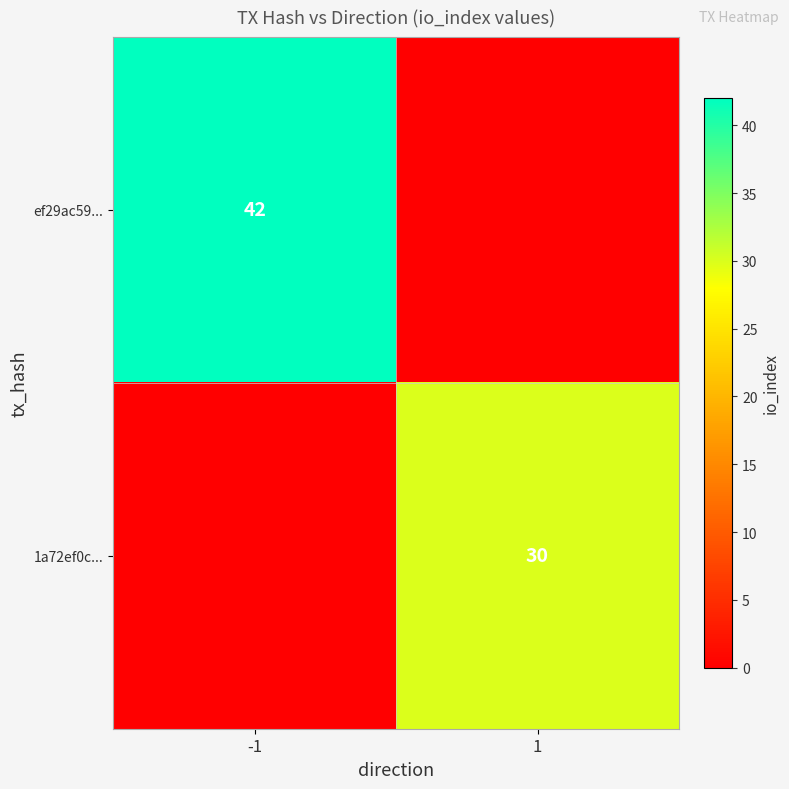

The value of ef29ac59... at -1 is 16. True or false?

False